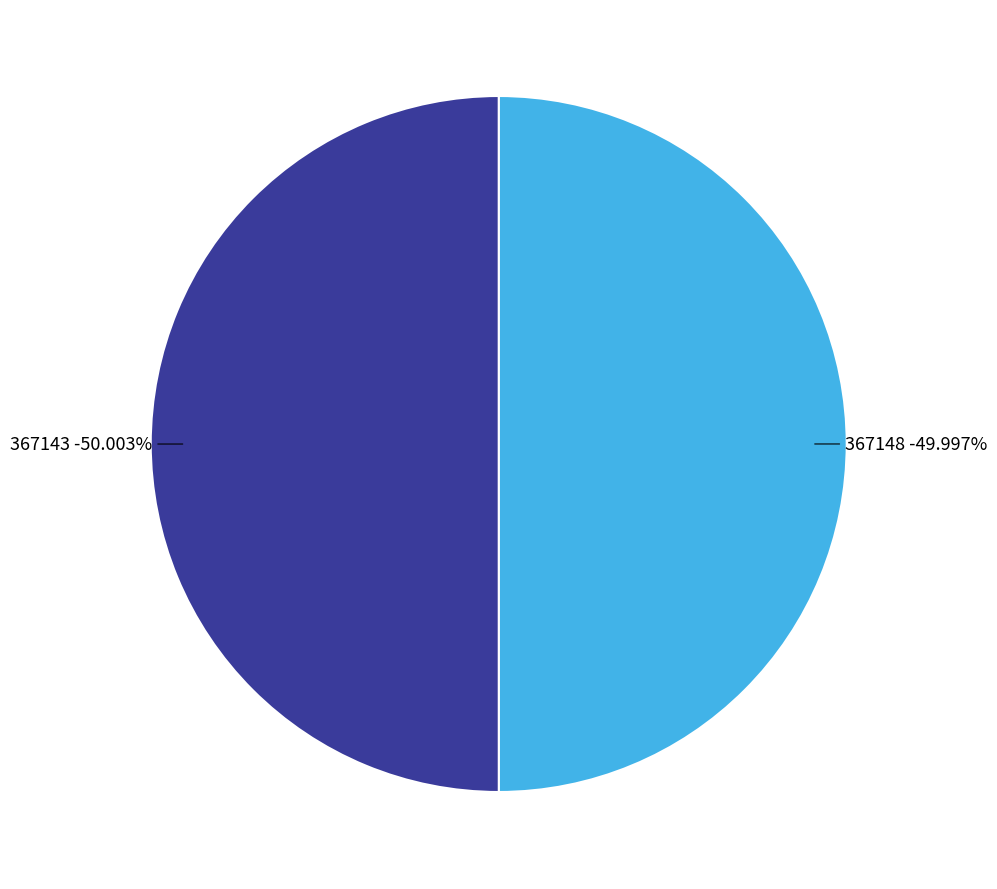

Approximately how many times larger is the value at 367143 compared to 367148?

1.0